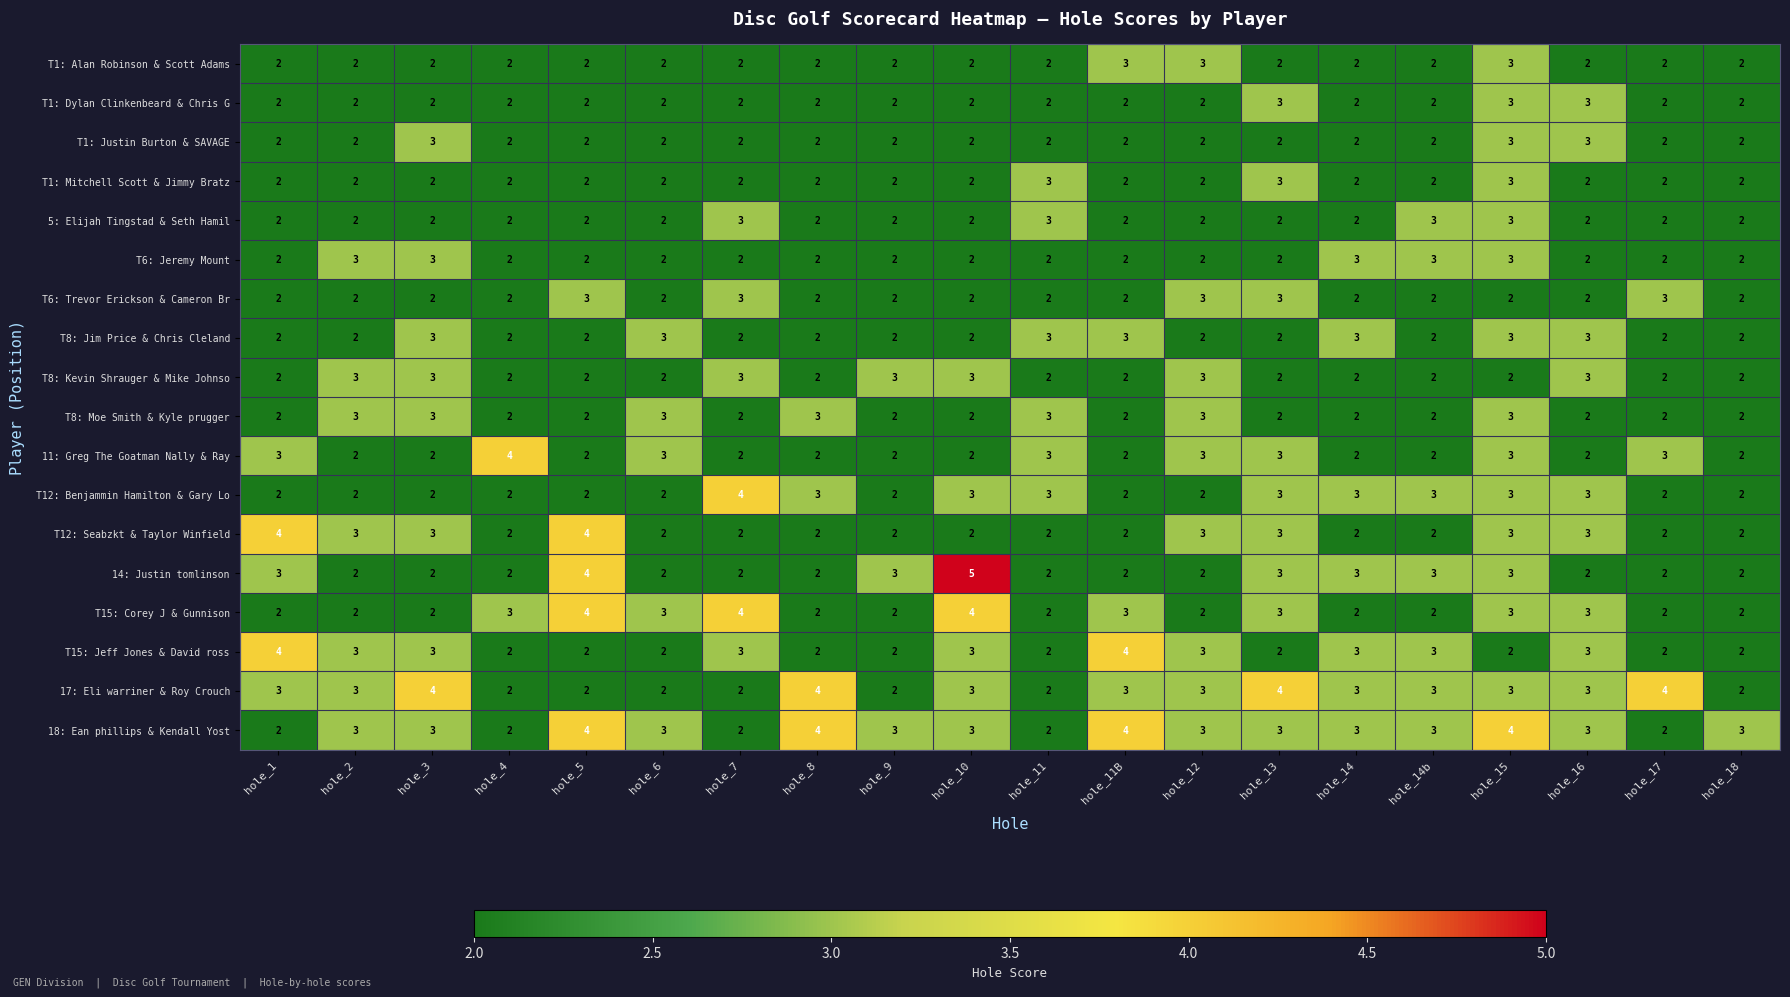

The value of T8: Kevin Shrauger & Mike Johnso at hole_3 is 3. True or false?

True